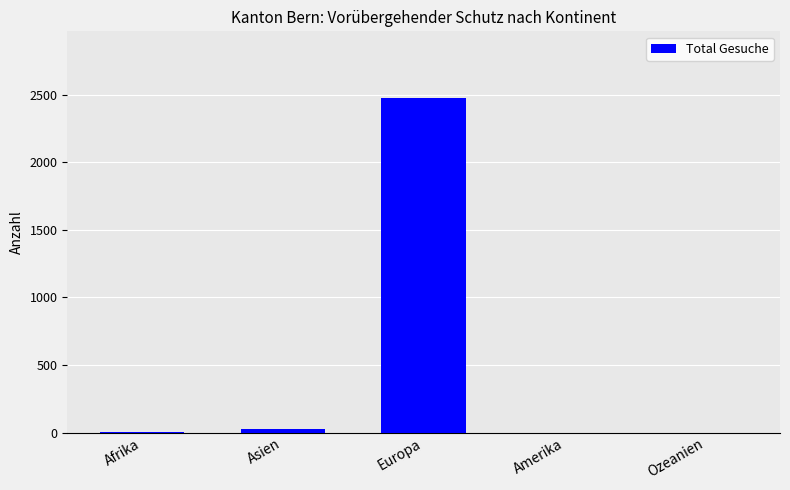

Which has a higher value, Ozeanien or Europa?

Europa